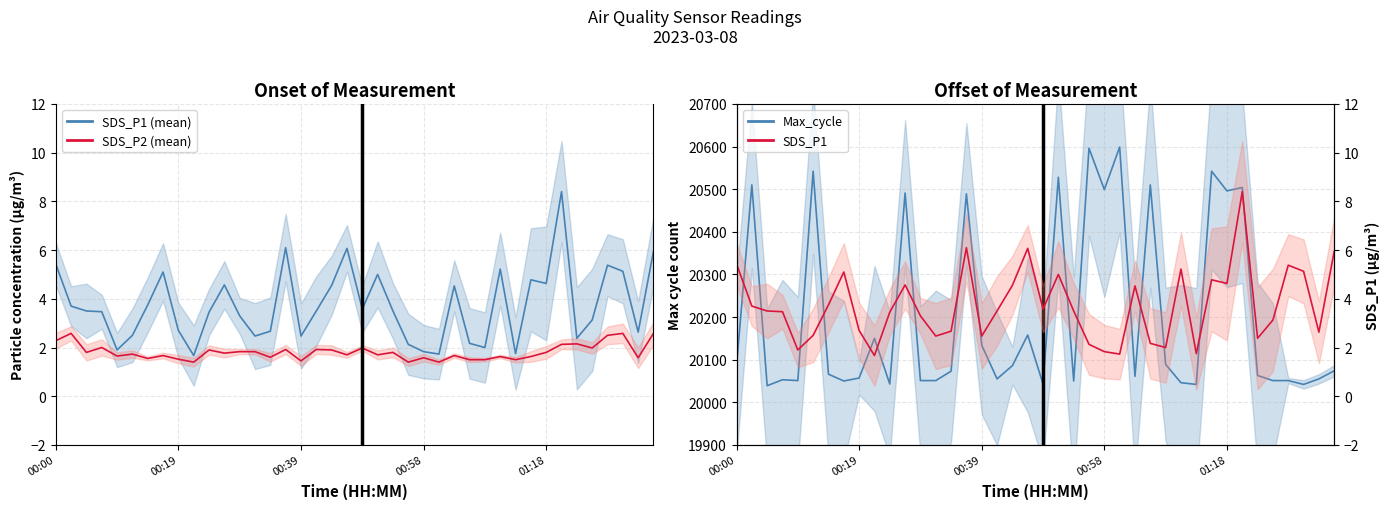

Reading left to right, list all the values displayed in this chart.

SDS_P1: 5.4	3.7	3.5	3.5	1.9	2.5	3.8	5.1	2.7	1.7	3.5	4.6	3.3	2.5	2.7	6.1	2.5	3.5	4.5	6.1	3.6	5.0	3.5	2.1	1.8	1.7	4.5	2.2	2.0	5.2	1.8	4.8	4.6	8.4	2.4	3.1	5.4	5.1	2.6	6.0
SDS_P2: 2.3	2.6	1.8	2.0	1.6	1.7	1.6	1.7	1.5	1.4	1.9	1.8	1.8	1.8	1.6	1.9	1.4	1.9	1.9	1.7	2.0	1.7	1.8	1.4	1.6	1.4	1.7	1.5	1.5	1.6	1.5	1.6	1.8	2.1	2.1	2.0	2.5	2.6	1.6	2.6
Max_cycle: 20085.0	20510.0	20039.0	20053.0	20051.0	20542.0	20066.0	20050.0	20057.0	20150.0	20043.0	20491.0	20051.0	20051.0	20073.0	20489.0	20134.0	20055.0	20086.0	20158.0	20043.0	20528.0	20050.0	20596.0	20499.0	20599.0	20061.0	20510.0	20089.0	20046.0	20042.0	20542.0	20496.0	20504.0	20063.0	20051.0	20051.0	20042.0	20055.0	20074.0